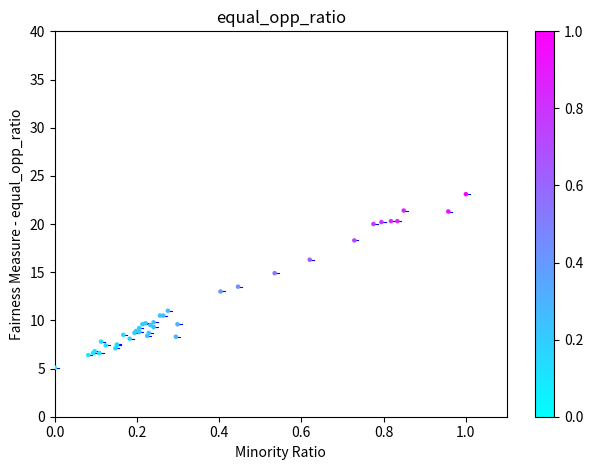

What Y value in the scatter plot is closest to 14?

13.5